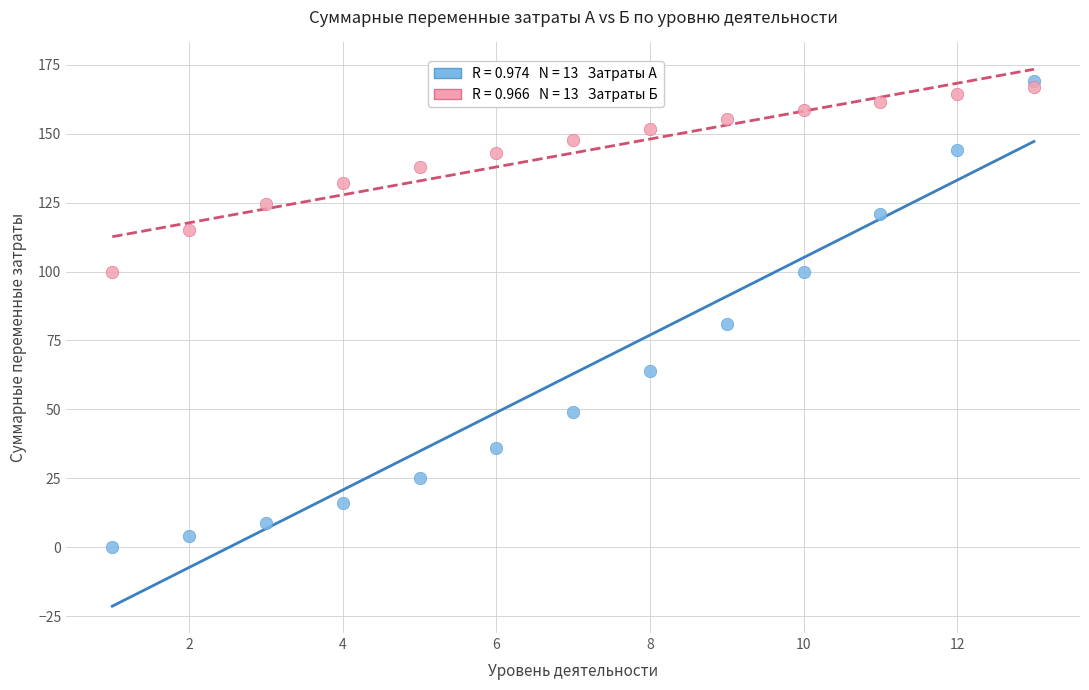

Across all series, what Y value is closest to 84?

81.0